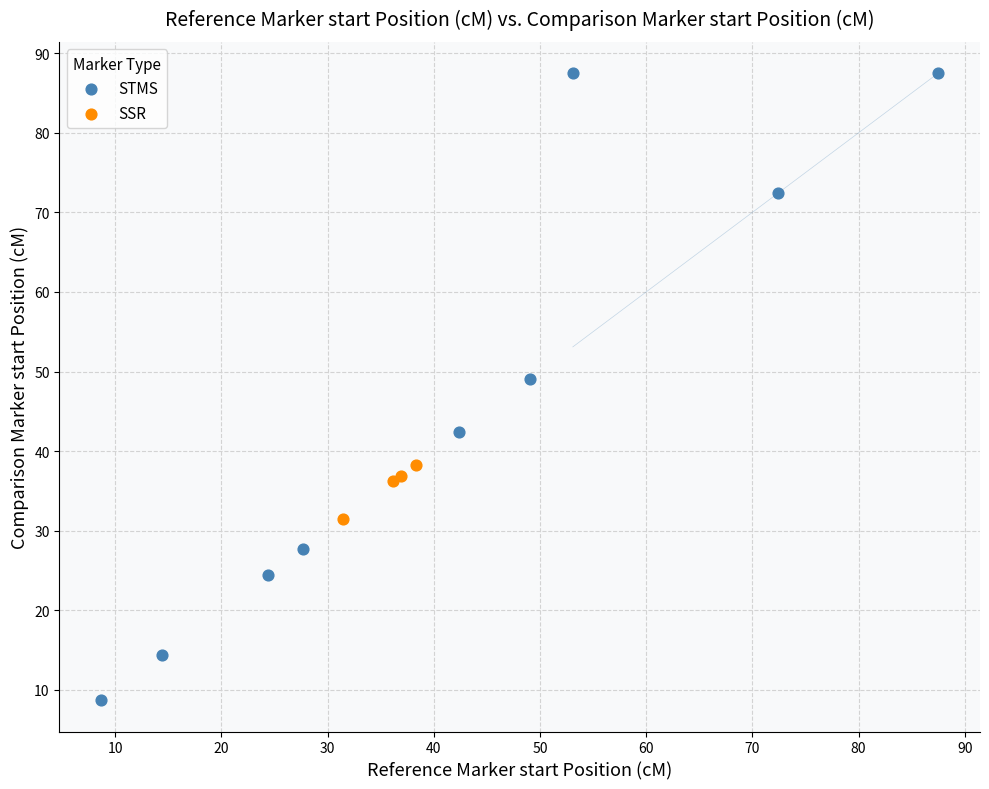

Which series reaches the maximum Y coordinate?

STMS